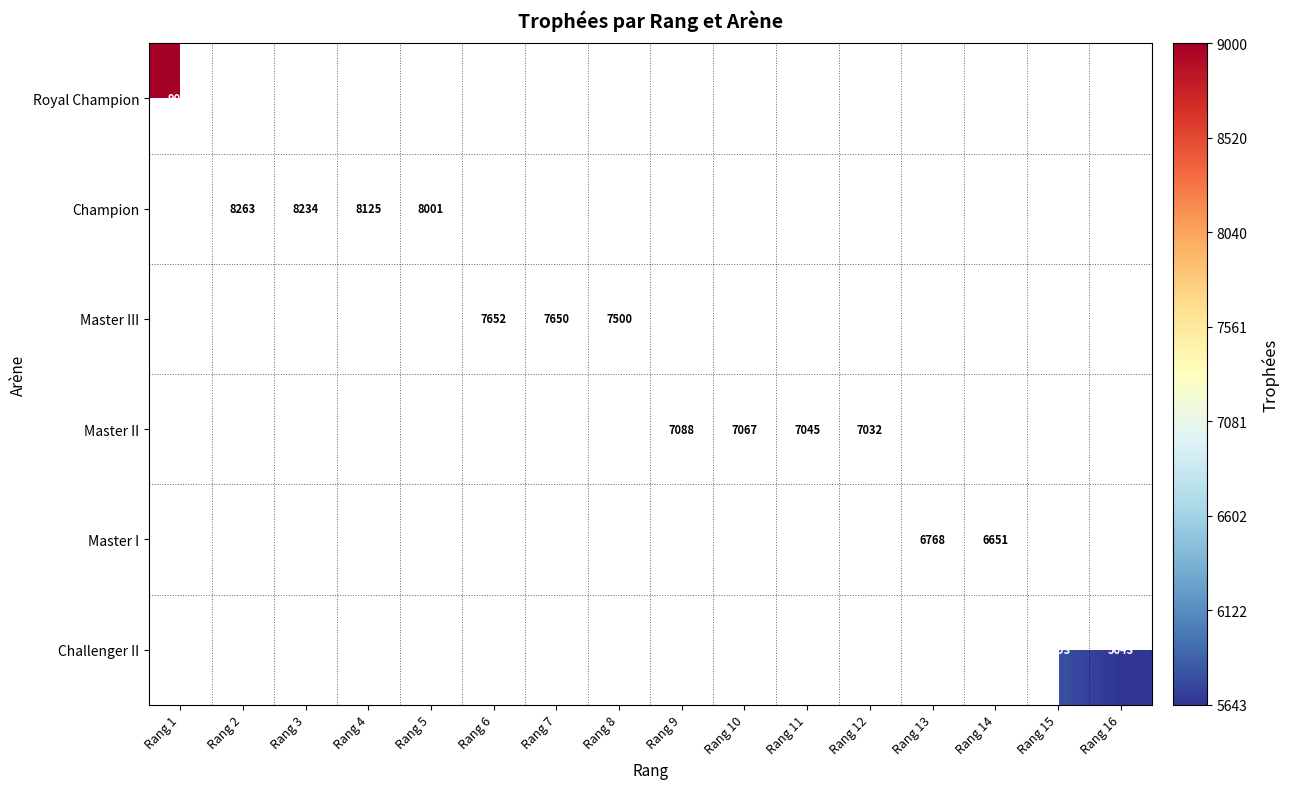

Is the value of Champion at Rang 3 greater than the value of Royal Champion at Rang 1?

No